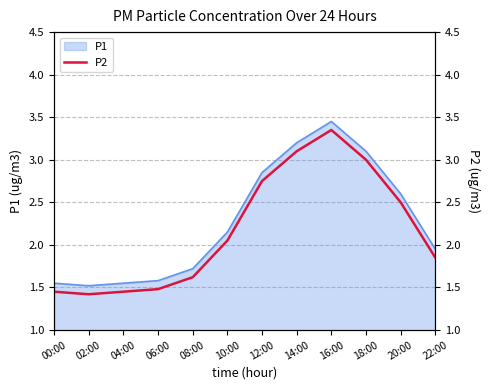

Reading right to left, transcribe all the data shown in this chart.

22:00=1.9	20:00=2.5	18:00=3.0	16:00=3.4	14:00=3.1	12:00=2.8	10:00=2.0	08:00=1.6	06:00=1.5	04:00=1.4	02:00=1.4	00:00=1.4